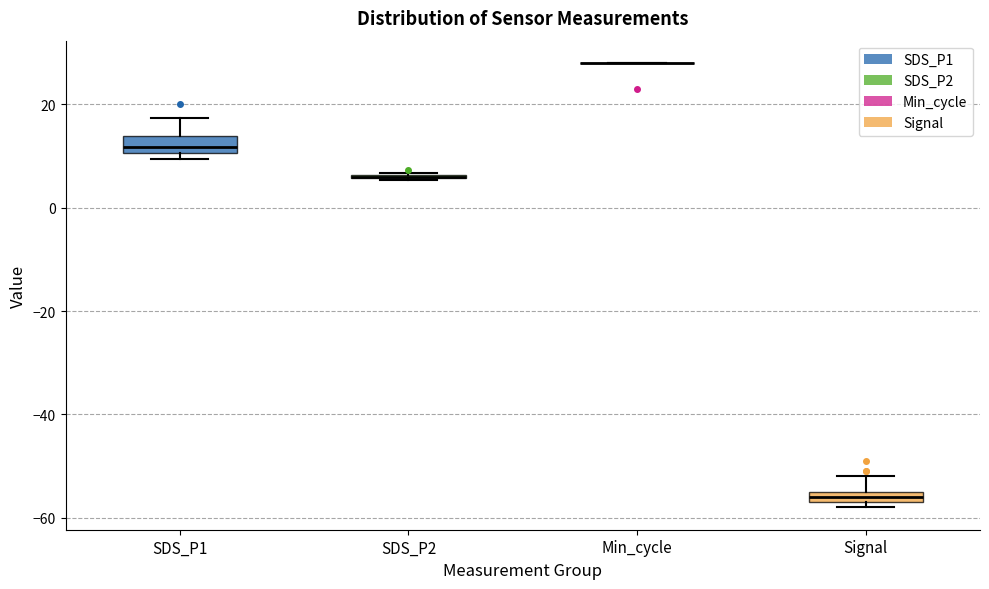

Where is the upper edge of the box for Signal on the y-axis? The values are not printed on the chart, so give them approximately, as read against the axis.

-54